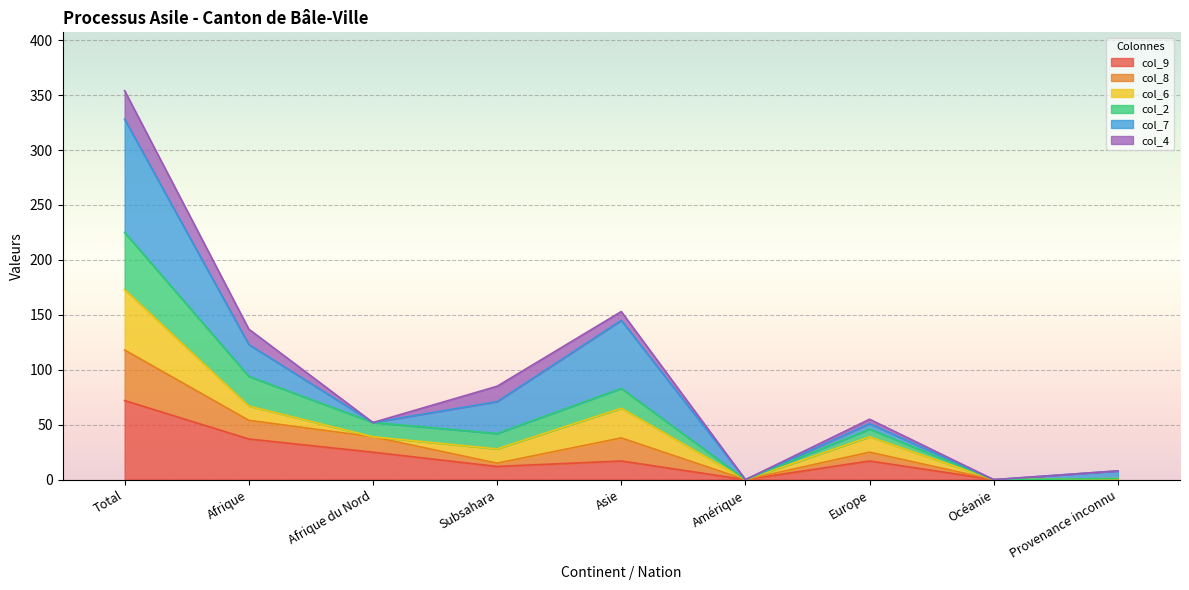

Count the number of categories in the chart.

9